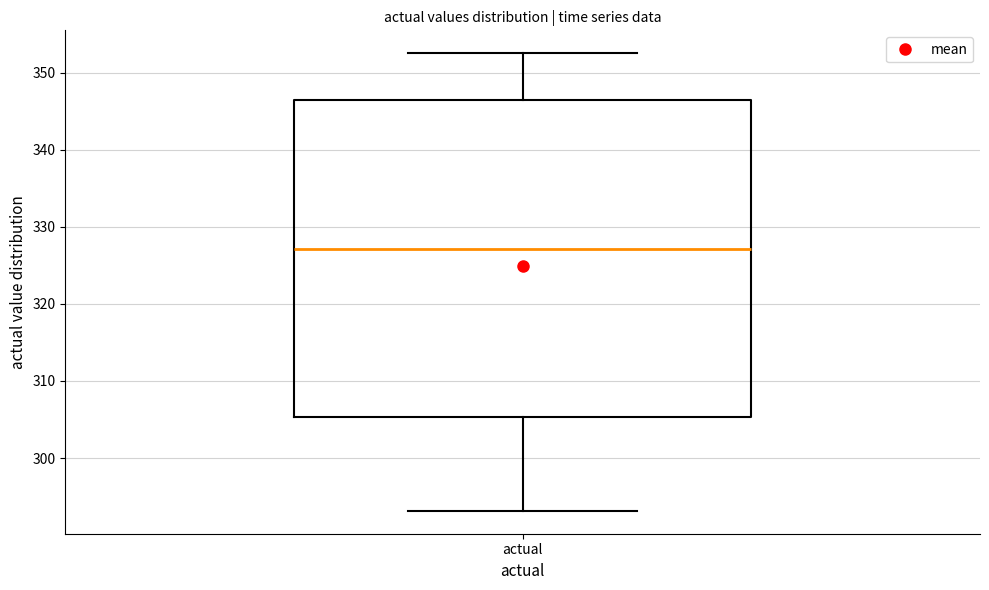

Transcribe this box plot: give where the median line is, the range the box spans, and where the two whiskers end, as read against the y-axis. The values are not printed on the chart, so give them approximately, as read against the axis.

median 327, box 305 to 346, whiskers 293 to 353